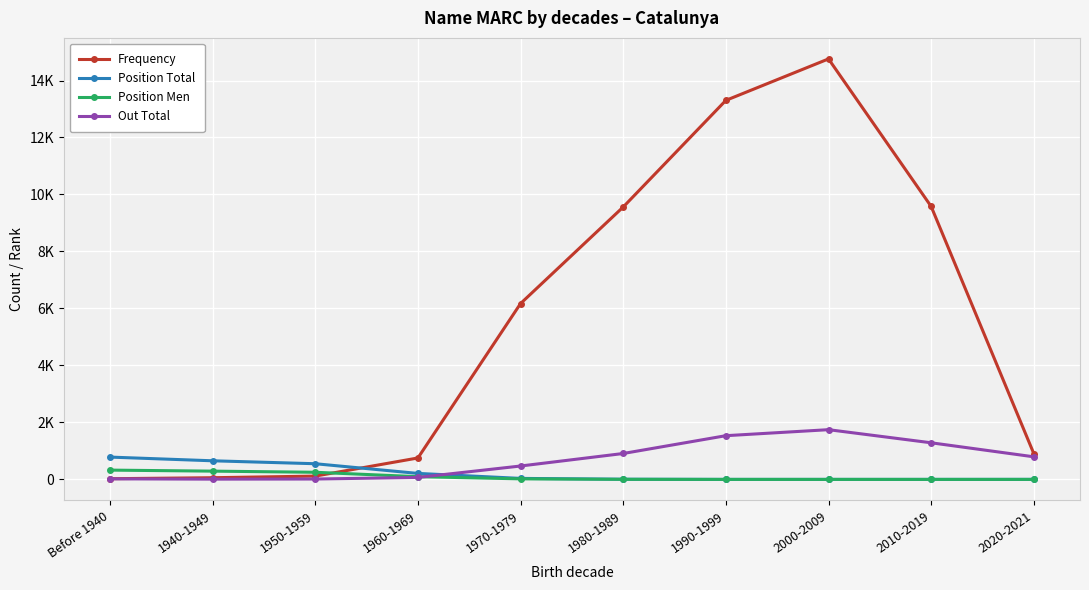

Does the chart have visible grid lines?

Yes